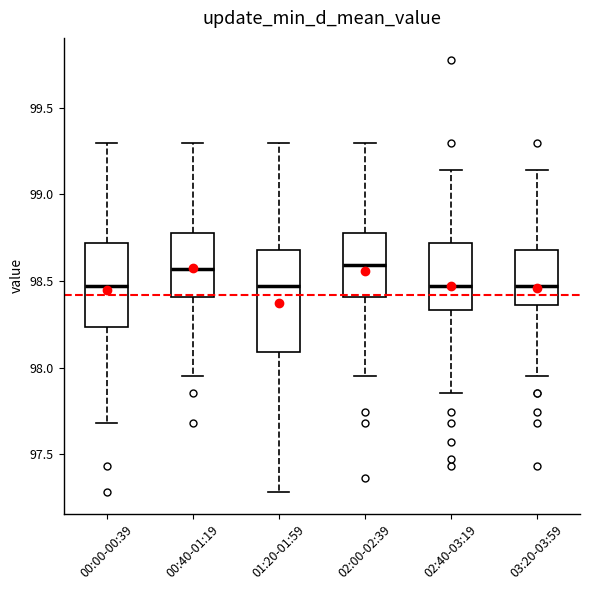

Which box is the tallest, from its lower edge to its upper edge?

01:20-01:59